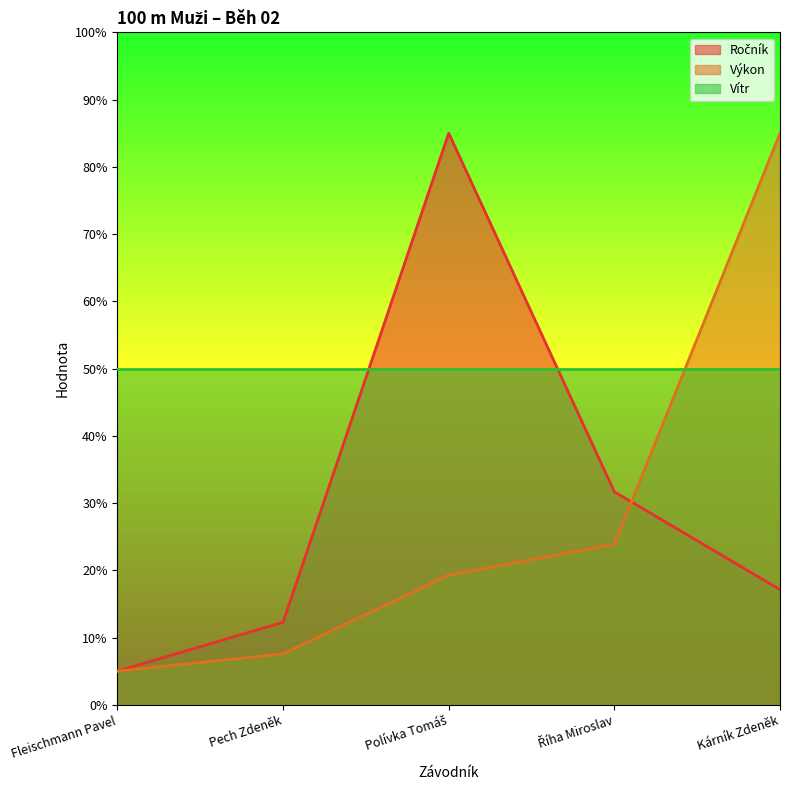

True or false: Ročník and Výkon cross at least once.

True